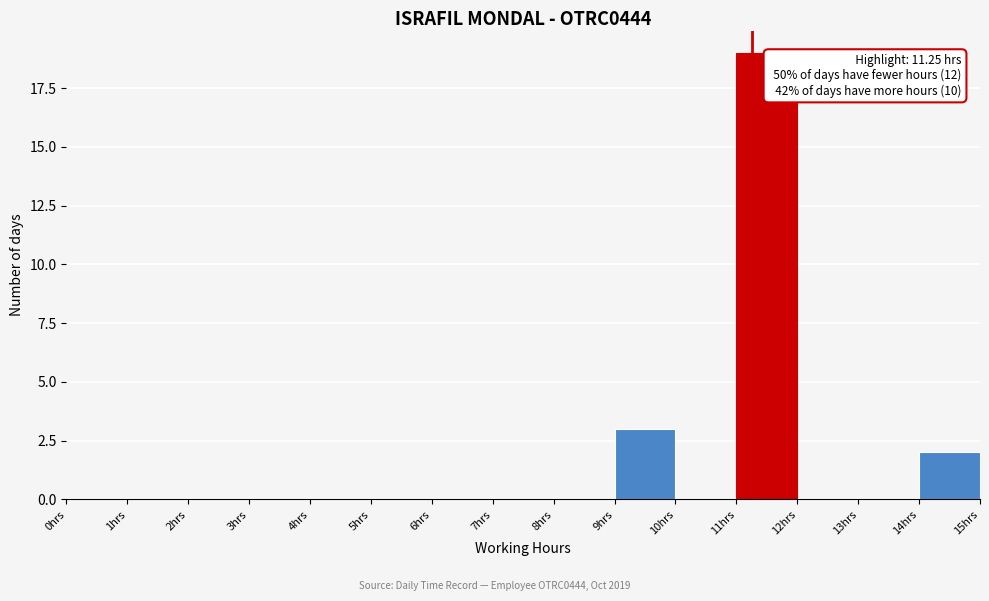

Which range on the x-axis has the tallest bar?

11 to 12